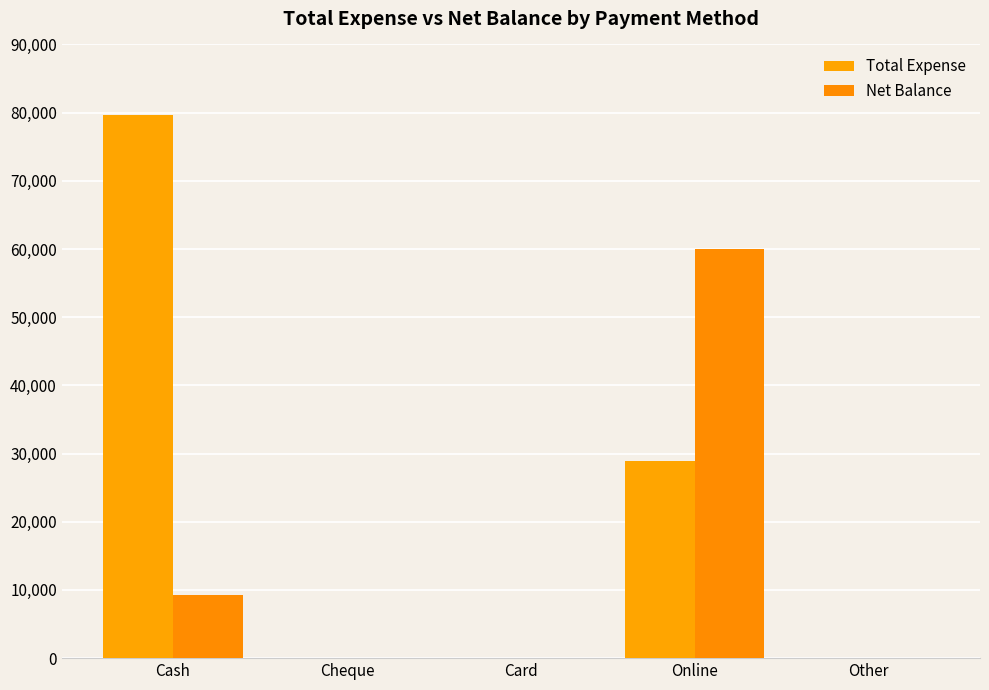

How many data points in Net Balance are above 0?

2